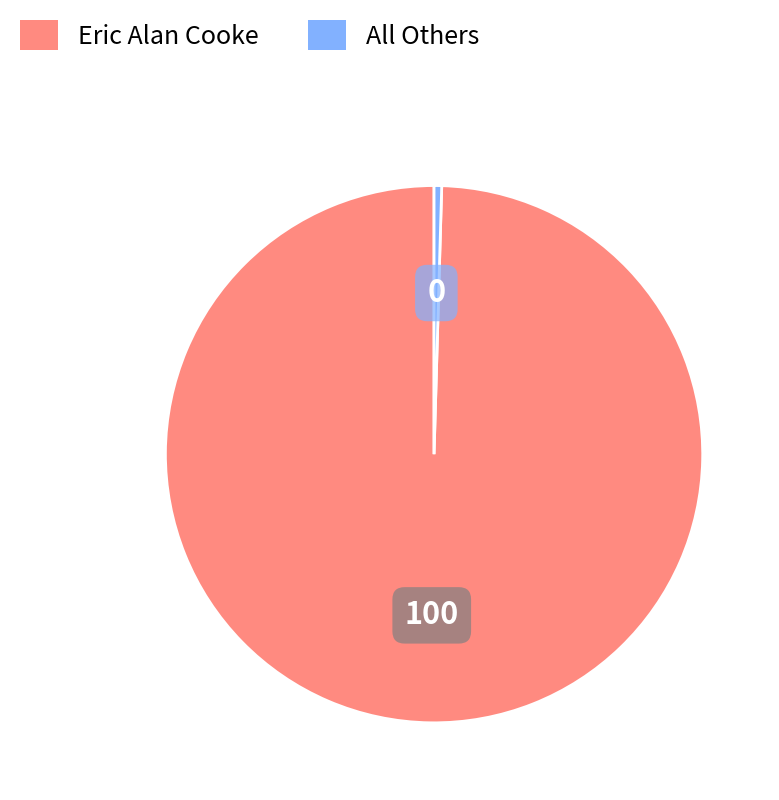

How many segments does this pie chart have?

2